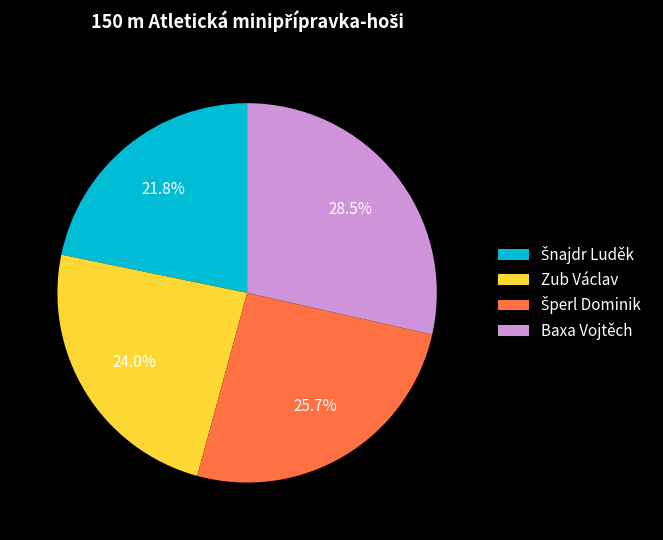

What percentage is NOT represented by Baxa Vojtěch?

71.5%